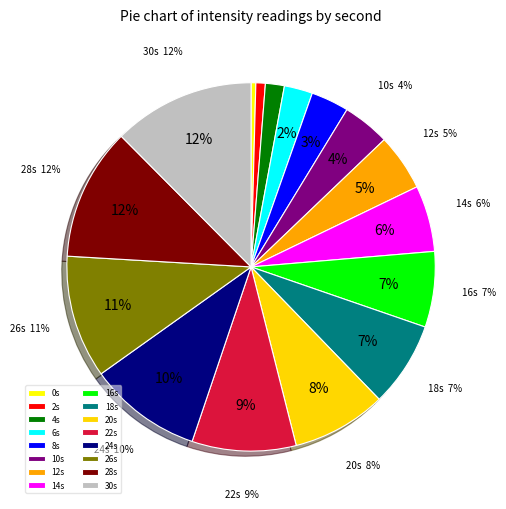

Count the number of slices in the pie.

16